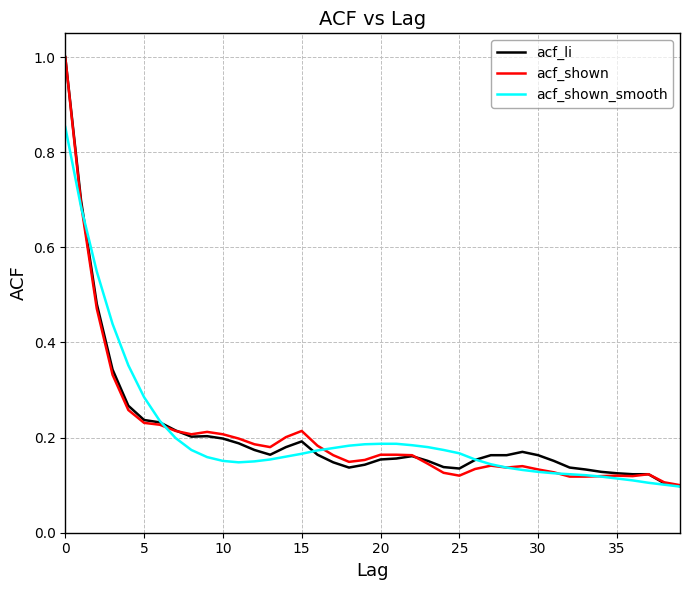

What is the highest value of the acf_shown series?

1.0